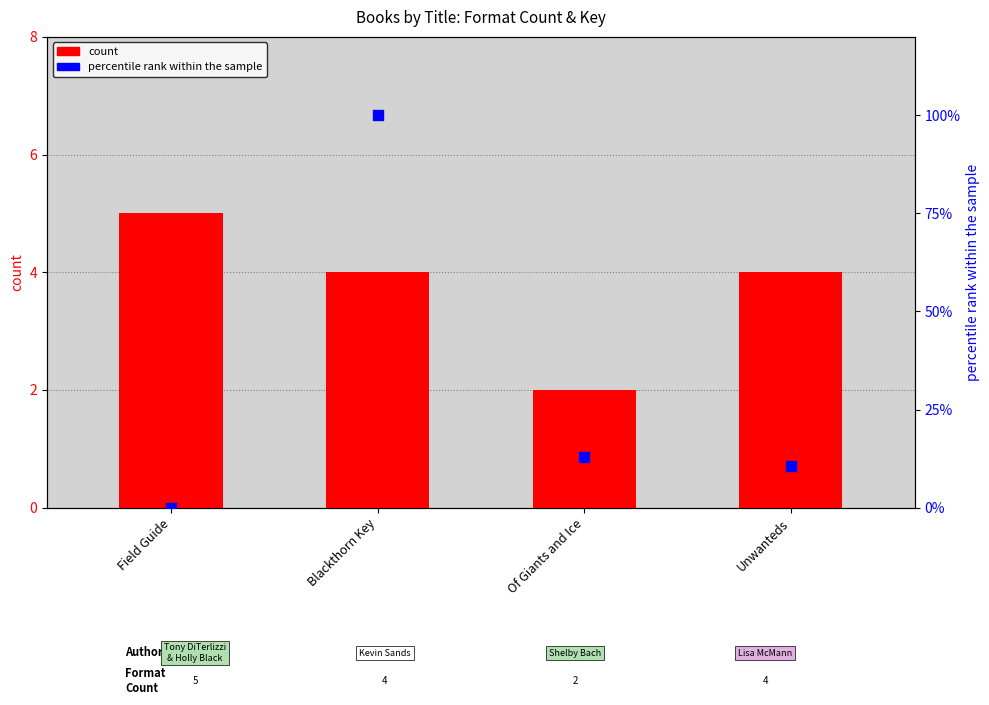

At which category is the sum across all series the highest?

Blackthorn Key